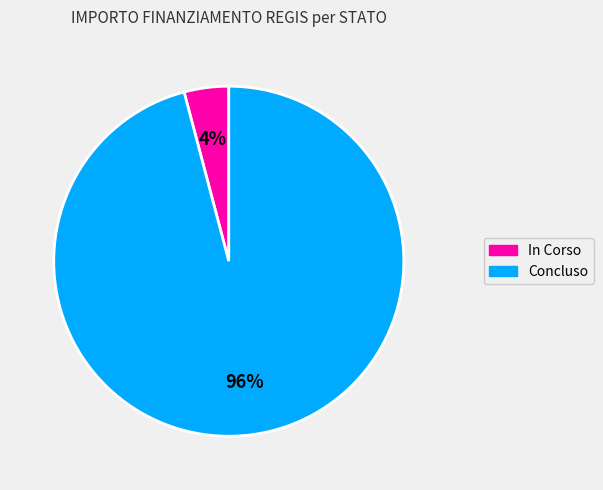

To the nearest percent, what is the difference between the largest and smallest slice percentages?

92%